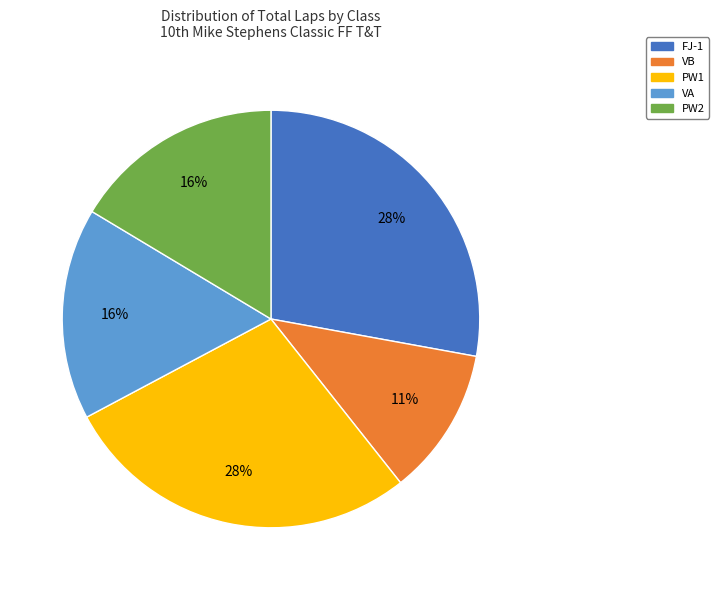

To the nearest percent, what is the average slice percentage?

20%